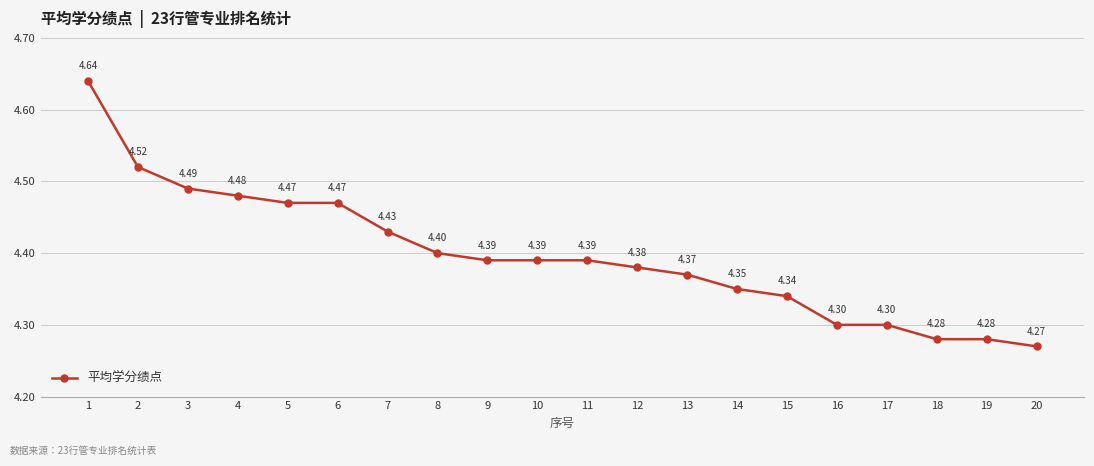

Is it true that the value at 12 is 2.7?

False